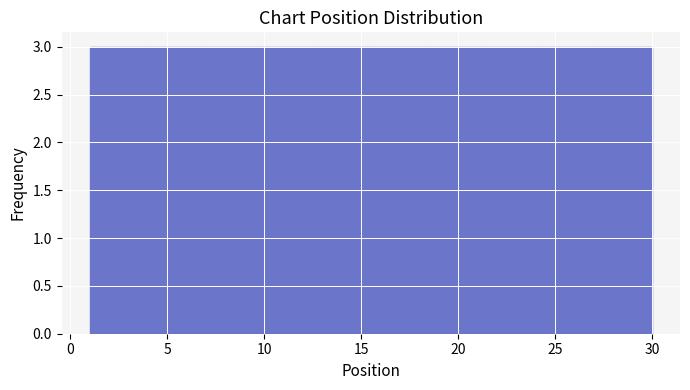

Reading left to right, list every bar in this chart as the range it spans on the x-axis followed by its height. Neither the bar edges nor the heights are printed on the chart, so give them approximately, as read against the axes.

1.0 to 3.9: 3
3.9 to 6.8: 3
6.8 to 9.7: 3
9.7 to 12.6: 3
12.6 to 15.5: 3
15.5 to 18.4: 3
18.4 to 21.3: 3
21.3 to 24.2: 3
24.2 to 27.1: 3
27.1 to 30.0: 3